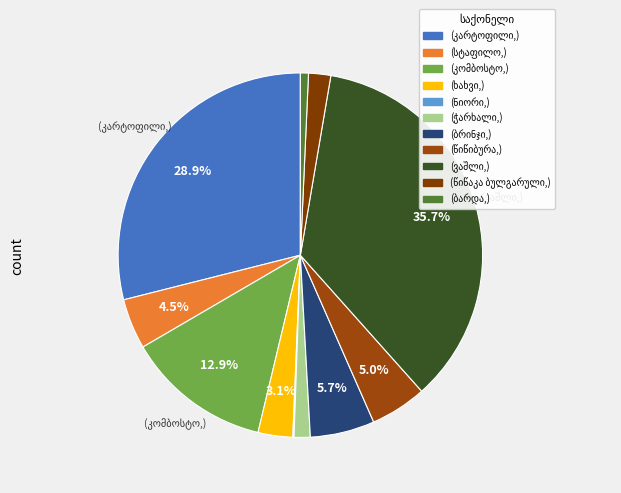

Between ჭარხალი and წიწიბურა, which is larger?

წიწიბურა